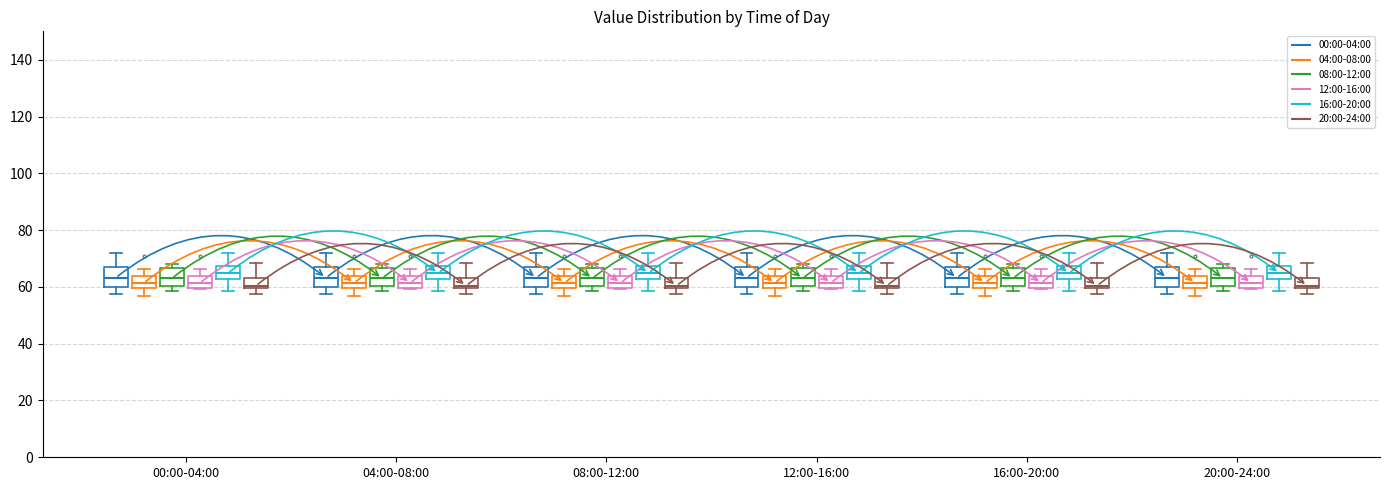

Where is the lower edge of the box for 12:00-16:00 (08:00-12:00) on the y-axis? The values are not printed on the chart, so give them approximately, as read against the axis.

60